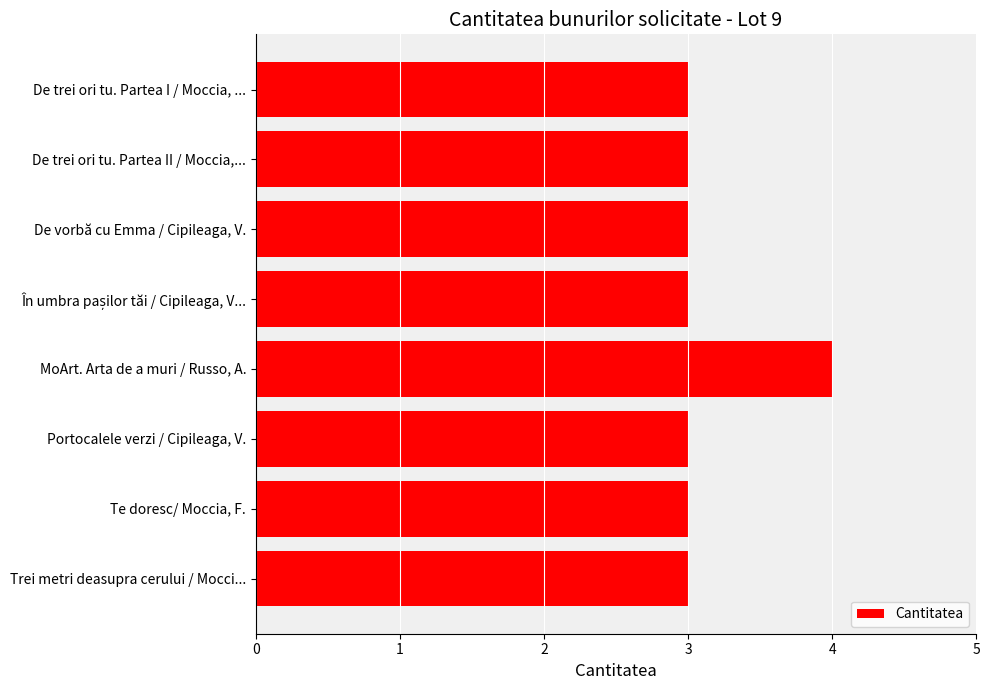

At which category does the chart reach its peak across all series?

MoArt. Arta de a muri / Russo, A.